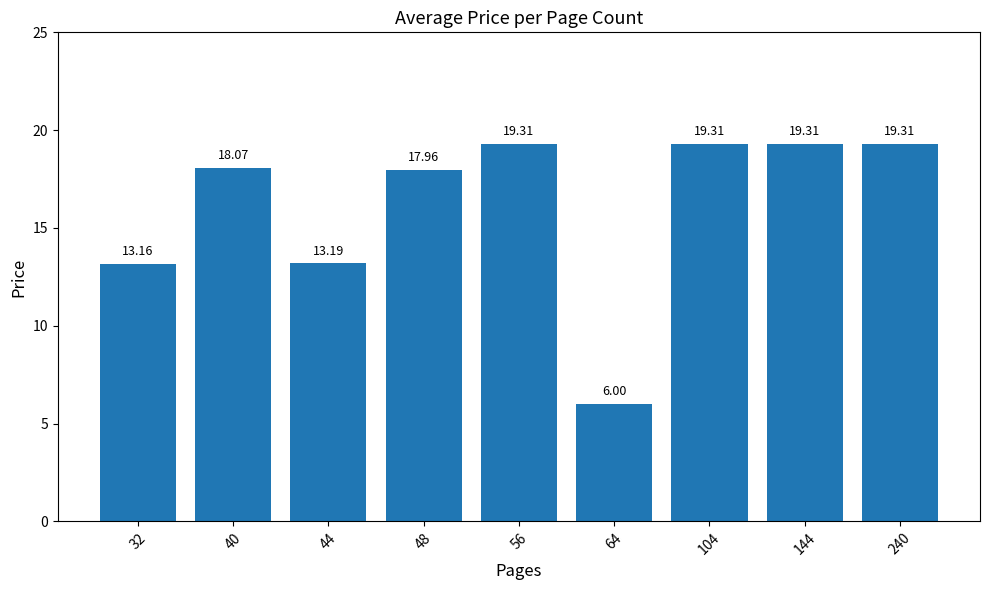

Approximately how many times larger is the value at 48 compared to 144?

0.9